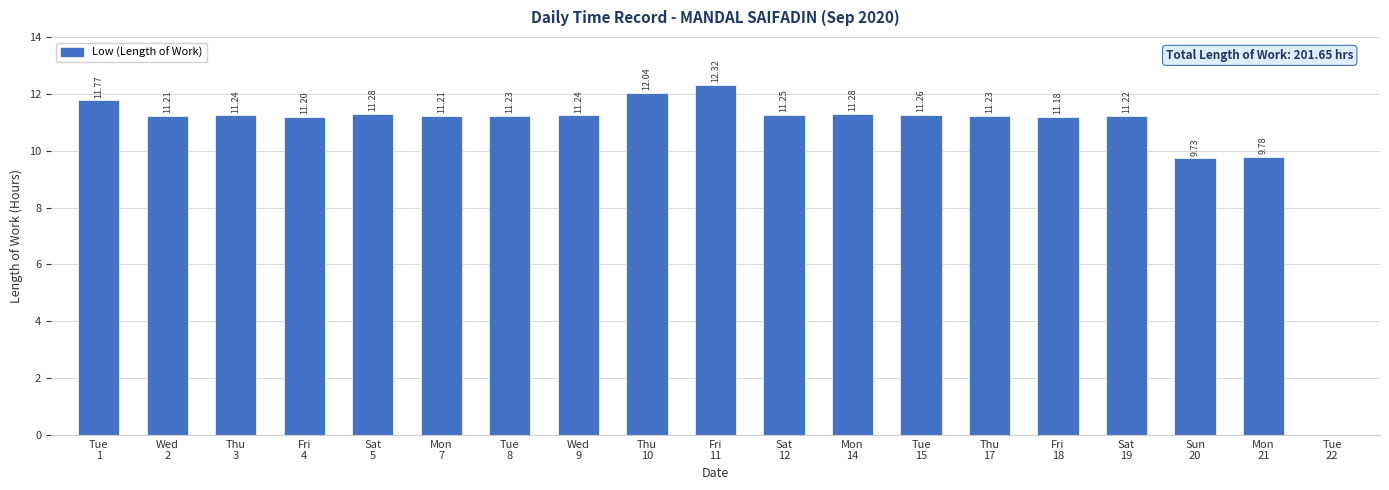

Which category has the highest value across all series?

Fri
11